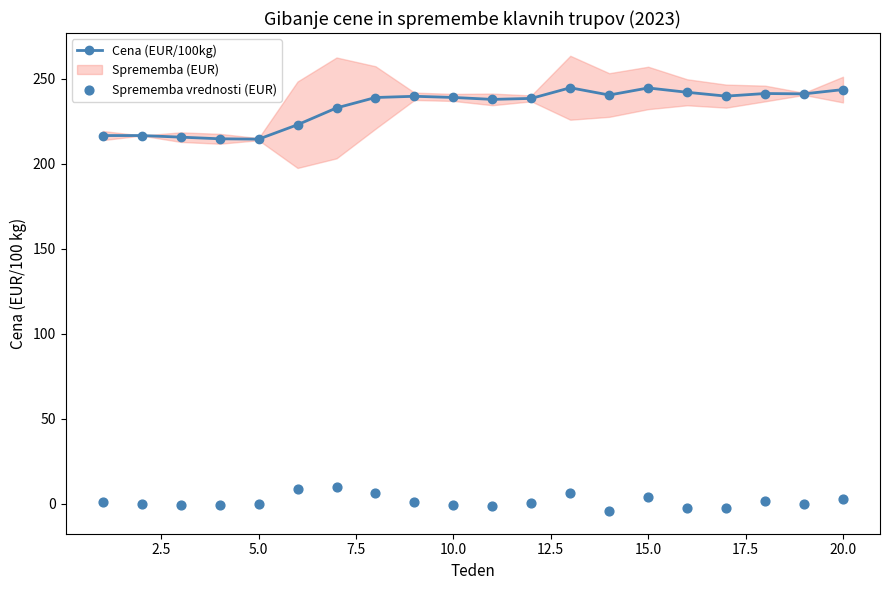

At how many categories does at least one series exceed 179?

20